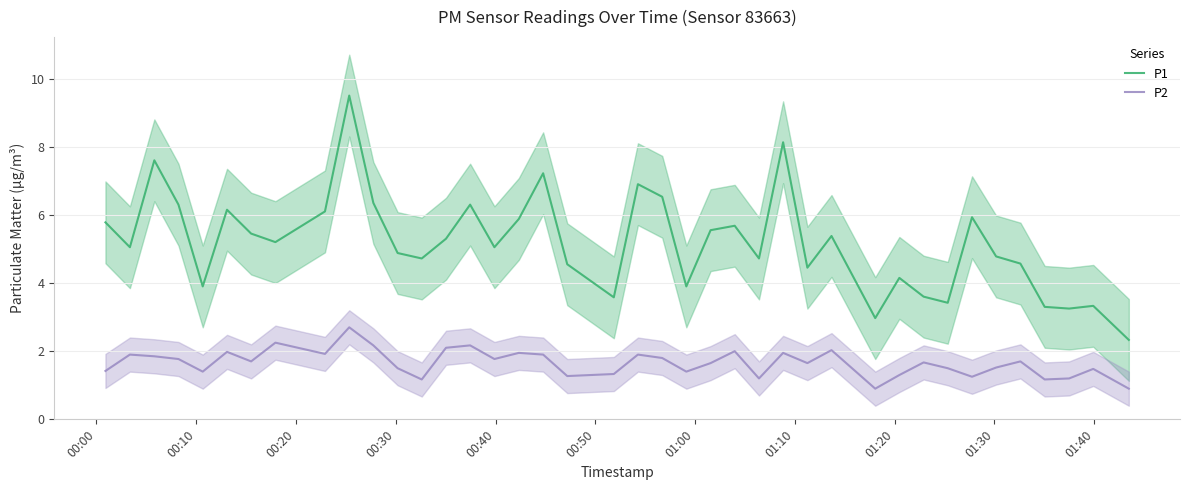

Rank the series by their maximum value, from highest to lowest.

P1, P2